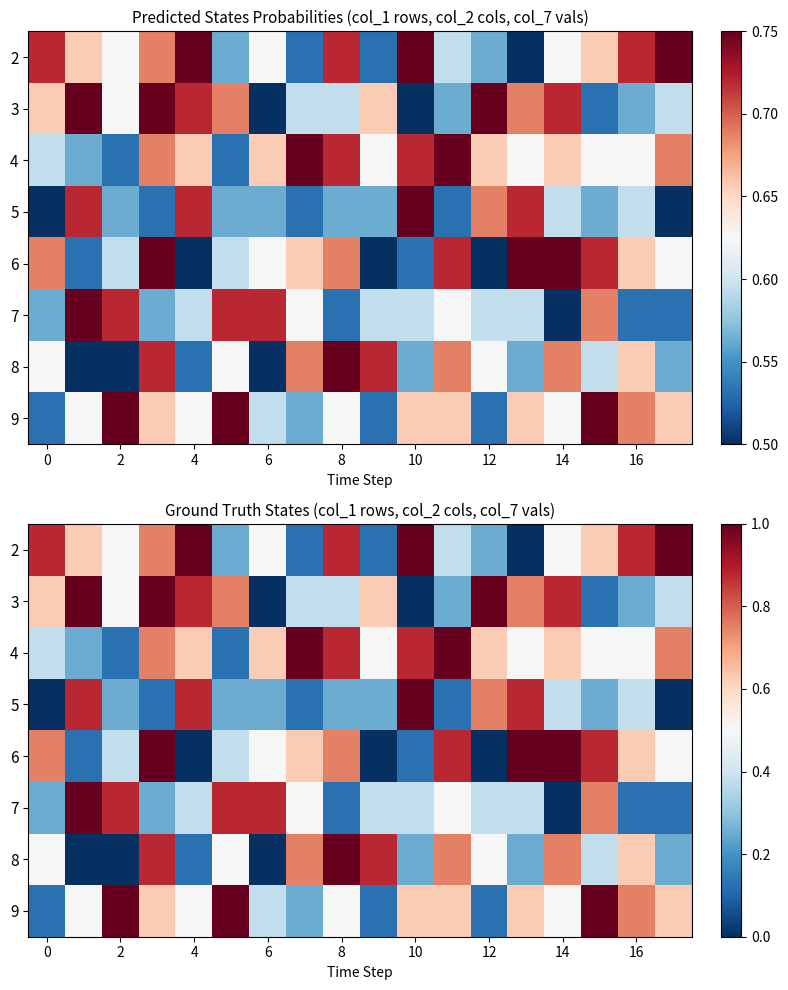

Which label corresponds to the smallest value in the chart?

13